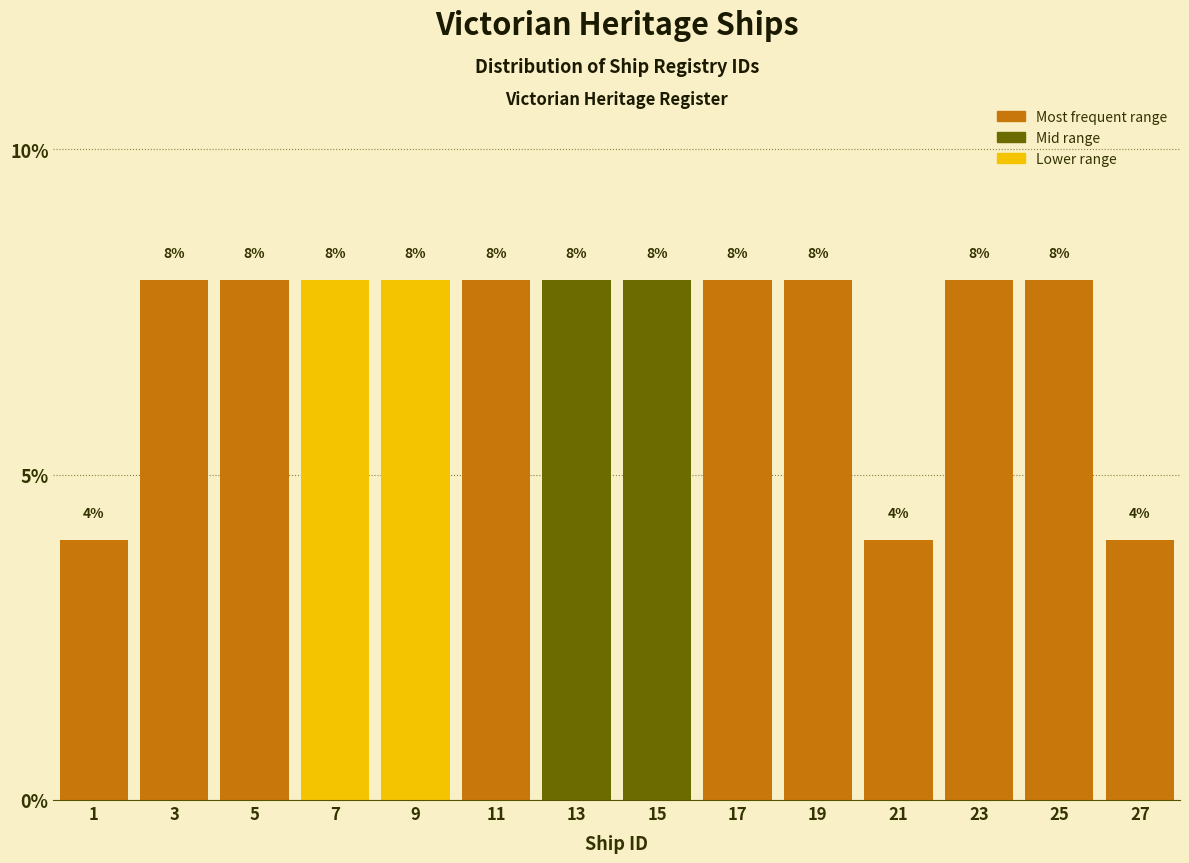

Reading left to right, transcribe this chart: for each bar, give the range it covers on the x-axis and its height.

0 to 2: 4
2 to 4: 8
4 to 6: 8
6 to 8: 8
8 to 10: 8
10 to 12: 8
12 to 14: 8
14 to 16: 8
16 to 18: 8
18 to 20: 8
20 to 22: 4
22 to 24: 8
24 to 26: 8
26 to 28: 4